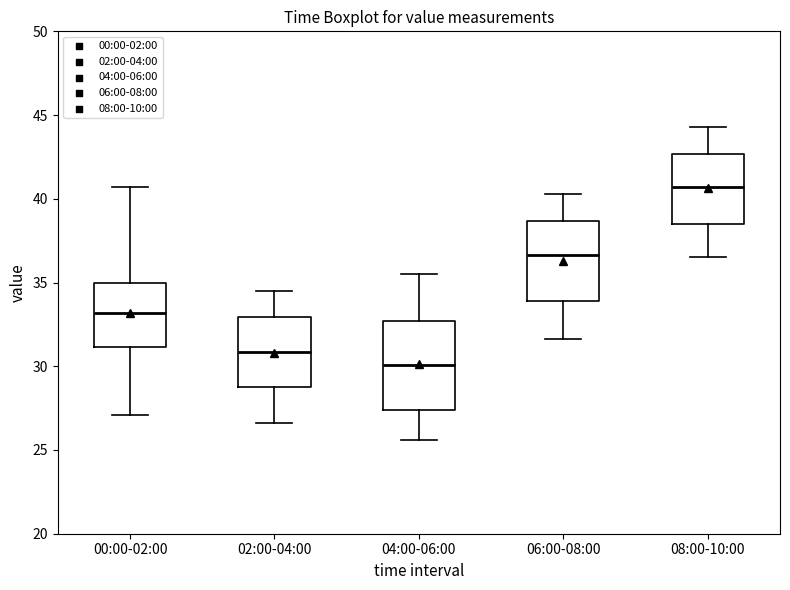

Which box's median line is the lowest?

04:00-06:00